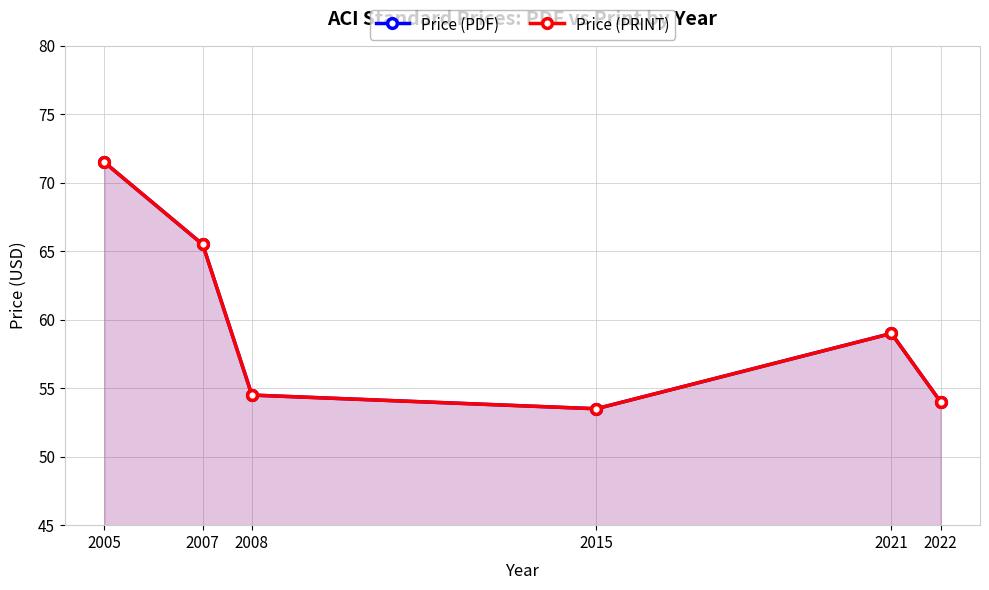

What is the maximum value for Price (PDF)?

71.5